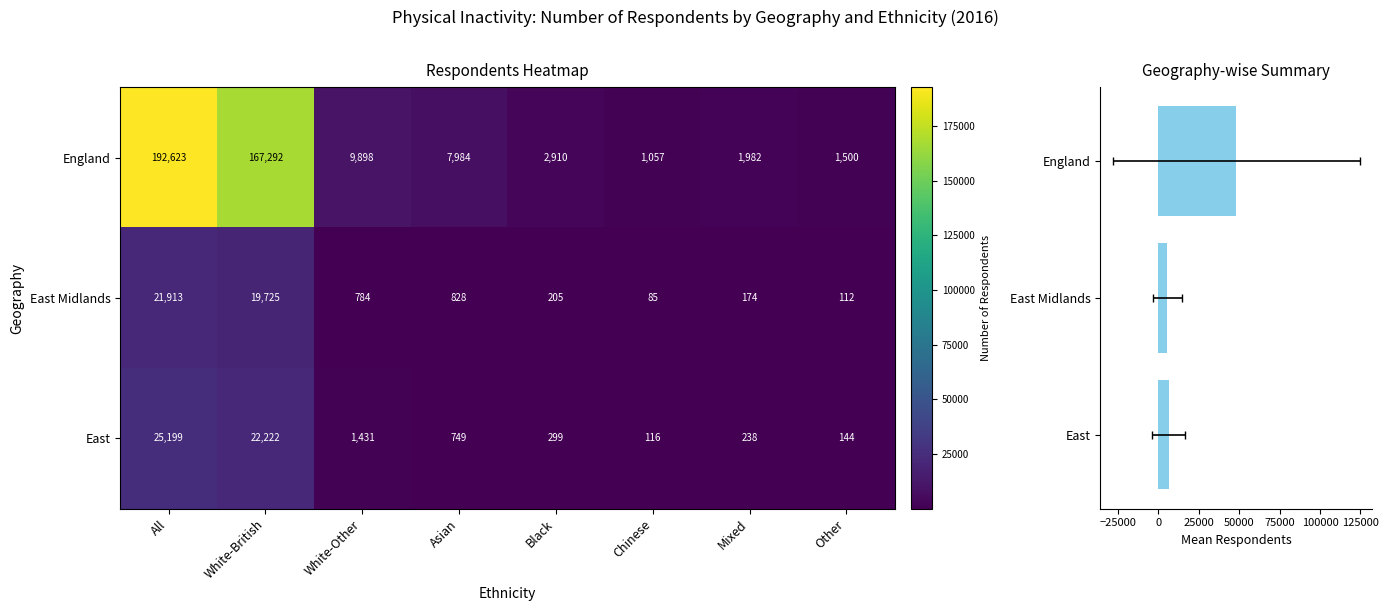

Reading right to left, extract all data points from this chart.

All: 8=0	7=0	6=0	5=0	4=0	3=0	2=25199	1=21913	0=192623
White-British: 8=0	7=0	6=0	5=0	4=0	3=0	2=22222	1=19725	0=167292
White-Other: 8=0	7=0	6=0	5=0	4=0	3=0	2=1431	1=784	0=9898
Asian: 8=0	7=0	6=0	5=0	4=0	3=0	2=749	1=828	0=7984
Black: 8=0	7=0	6=0	5=0	4=0	3=0	2=299	1=205	0=2910
Chinese: 8=0	7=0	6=0	5=0	4=0	3=0	2=116	1=85	0=1057
Mixed: 8=0	7=0	6=0	5=0	4=0	3=0	2=238	1=174	0=1982
Other: 8=0	7=0	6=0	5=0	4=0	3=0	2=144	1=112	0=1500